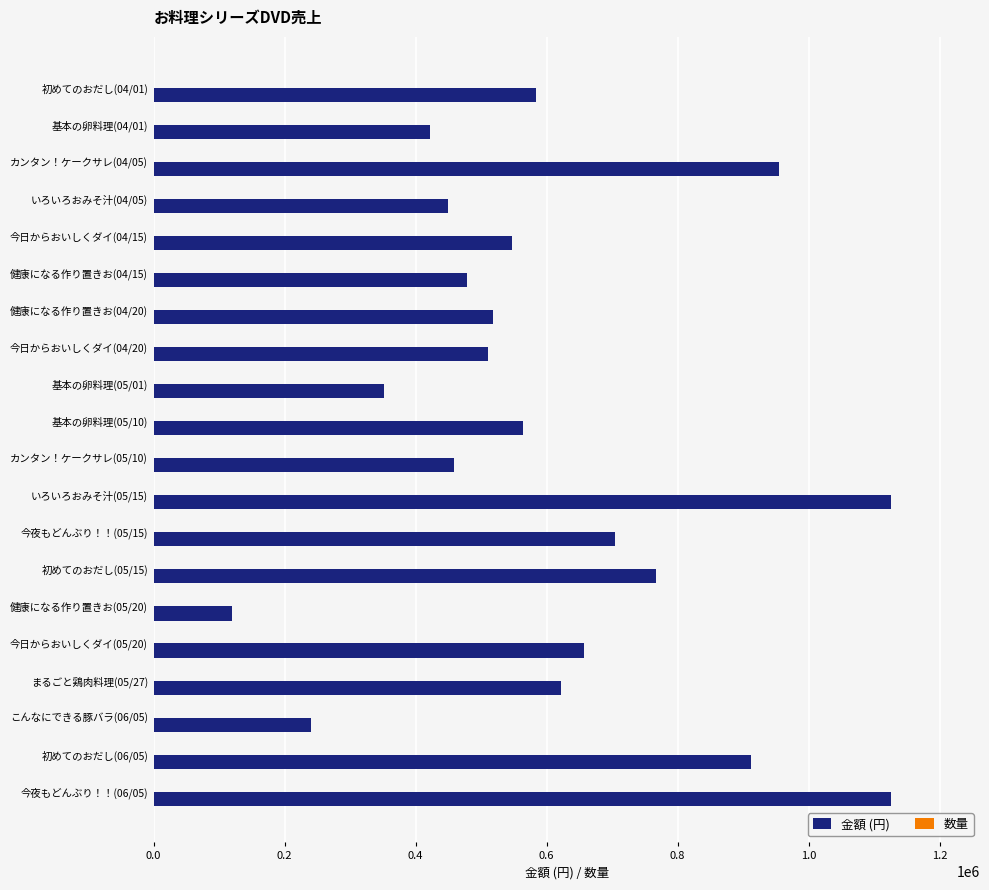

Between 基本の卵料理(04/01) and 初めてのおだし(05/15), which series saw the biggest shift?

金額 (円)